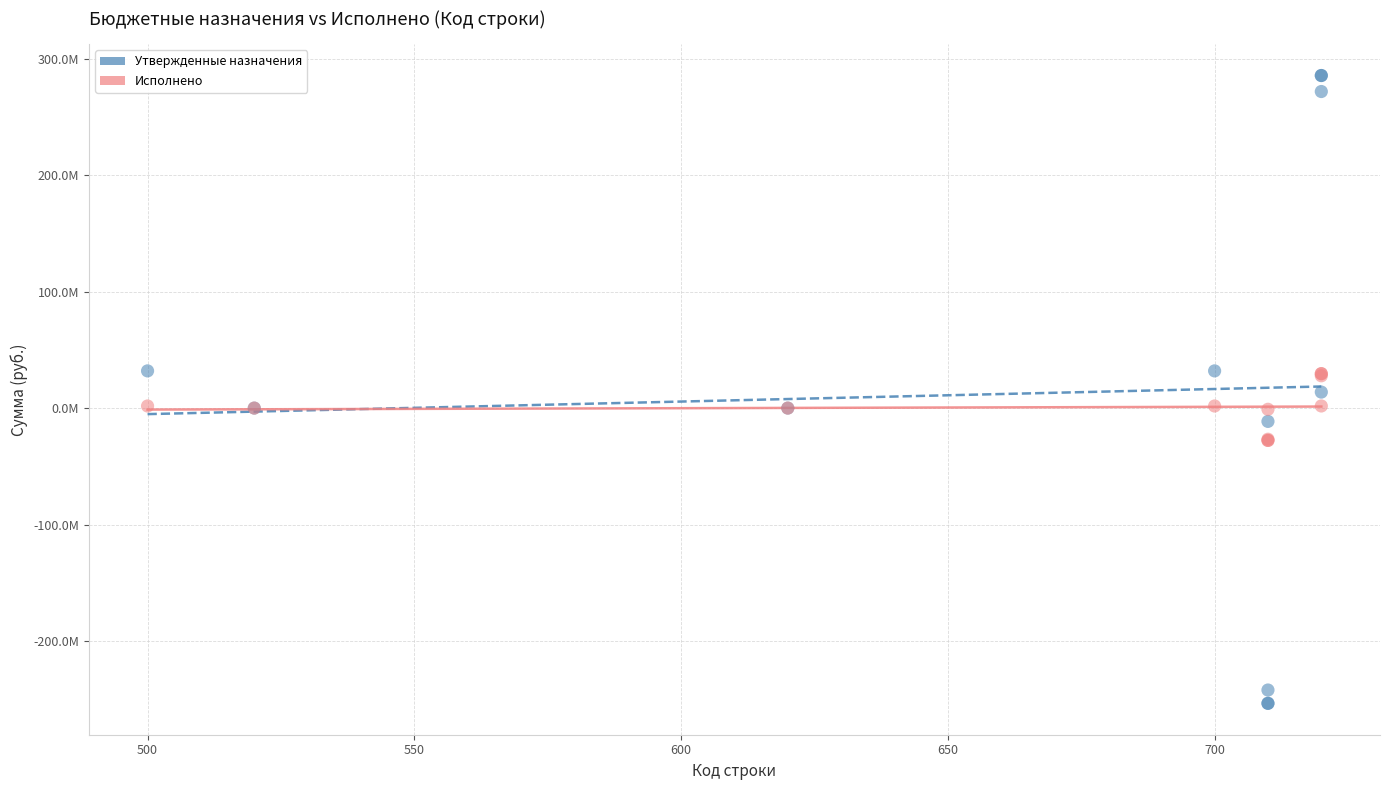

What are all the series names shown in the legend?

Утвержденные назначения, Исполнено